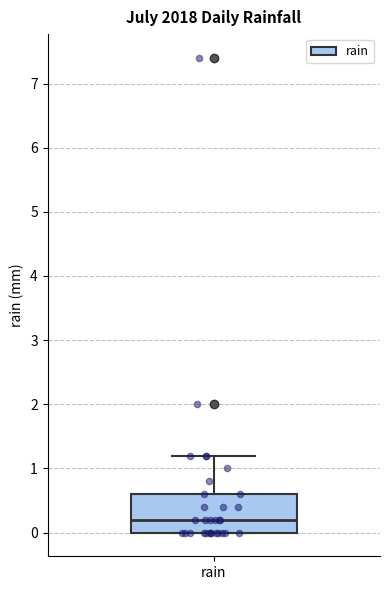

Read this box plot against the y-axis: the position of the median line, the range covered by the box, and the ends of both whiskers. The values are not printed on the chart, so give them approximately, as read against the axis.

median 0.2, box 0.0 to 0.6, whiskers 0.0 to 1.2